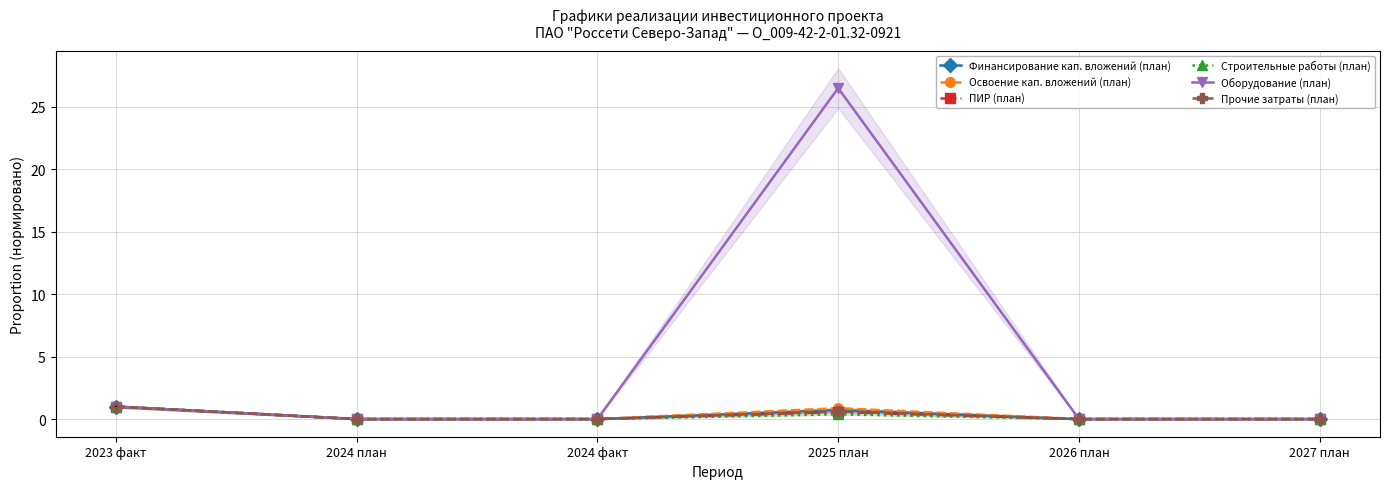

What is the label of the 4th point from the right?

2024 факт